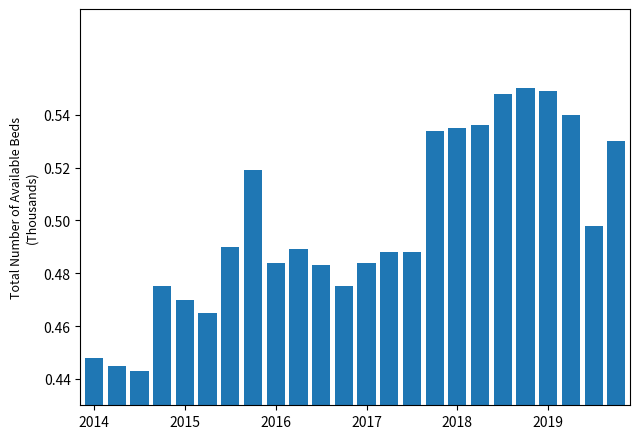

How many values are between 0 and 1?

24